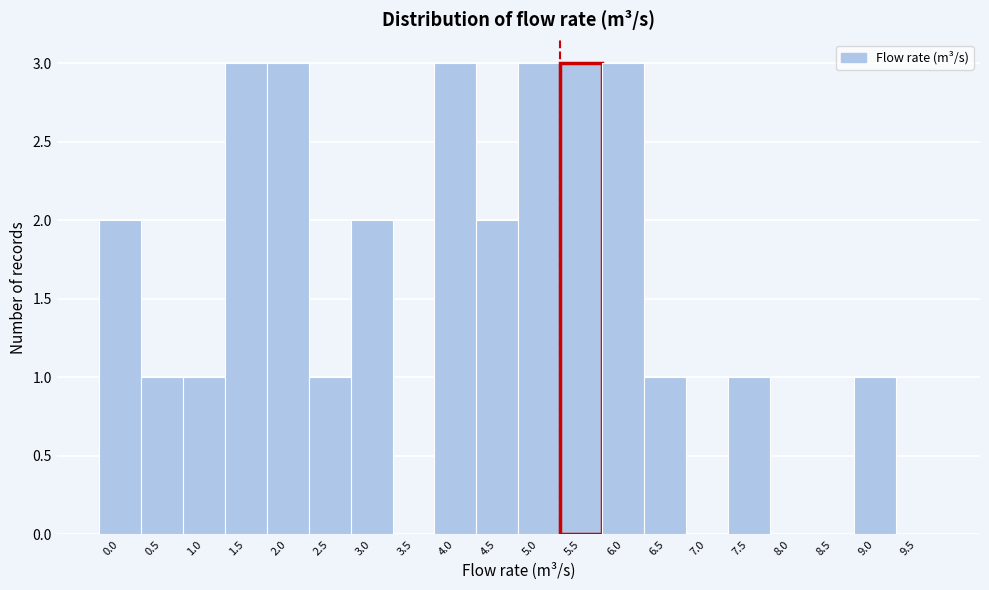

Reading right to left, list all the values displayed in this chart.

9.5=0	9.0=1	8.5=0	8.0=0	7.5=1	7.0=0	6.5=1	6.0=3	5.5=3	5.0=3	4.5=2	4.0=3	3.5=0	3.0=2	2.5=1	2.0=3	1.5=3	1.0=1	0.5=1	0.0=2